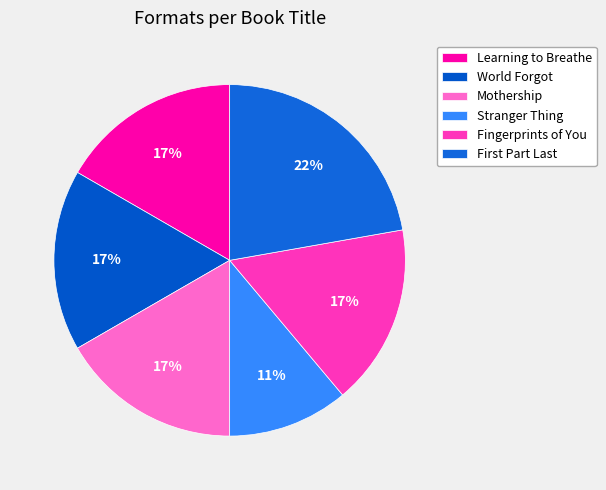

Which category has the smallest portion of the pie?

Stranger Thing